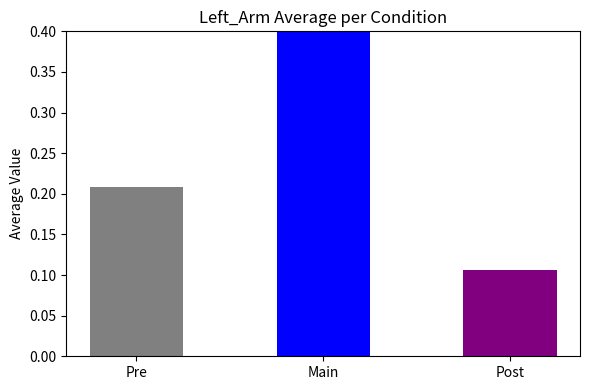

Reading left to right, what are all the values shown in this chart?

0.2	0.8	0.1